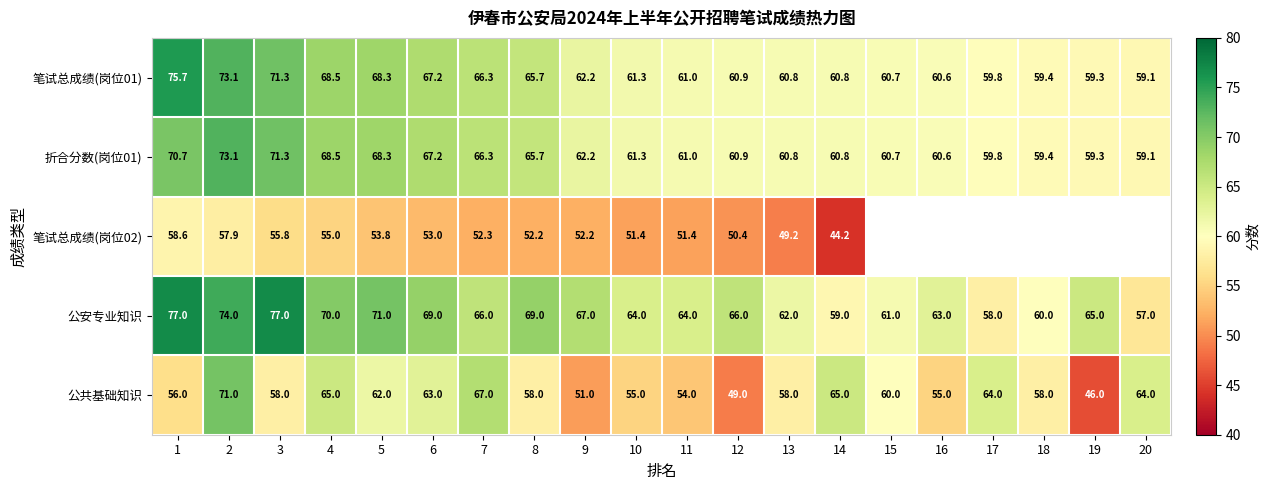

Is it true that 笔试总成绩(岗位02) equals 78.4 at 14?

False